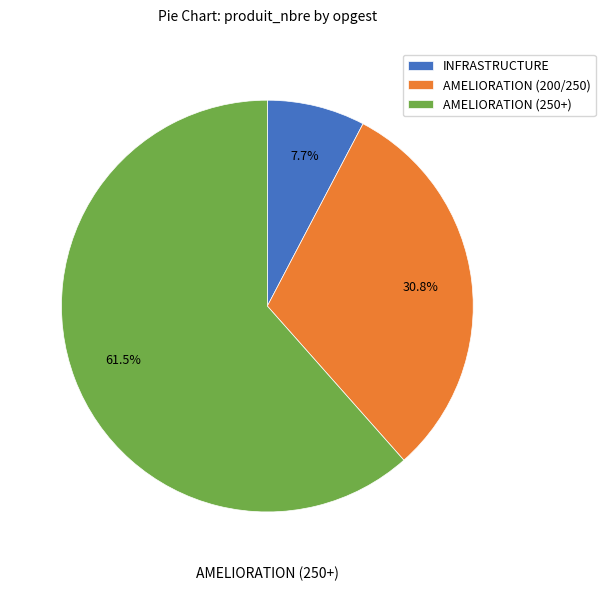

To the nearest percent, what is the difference between the INFRASTRUCTURE and AMELIORATION (200/250) slice percentages?

23%